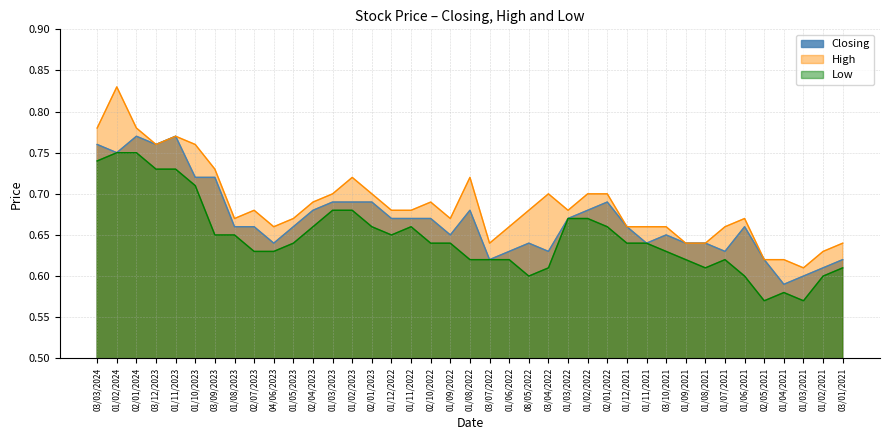

What is the lowest value of the Low series?

0.6